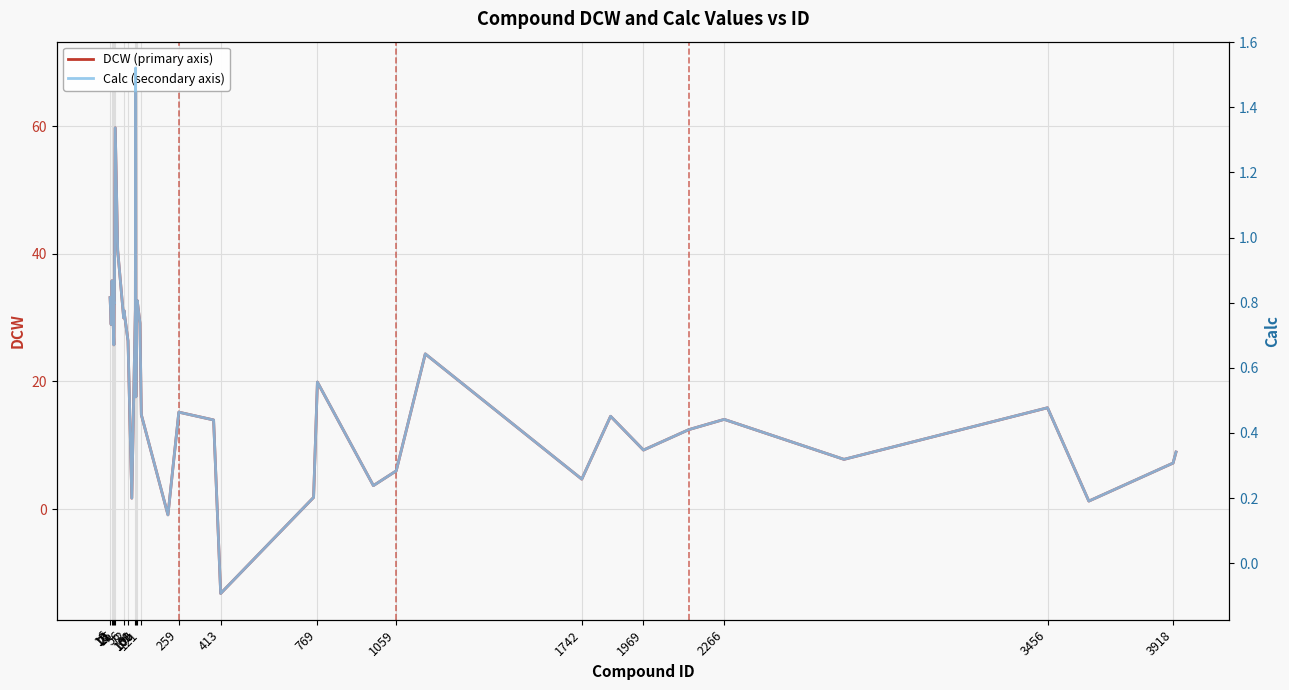

What is the sum of all Calc (secondary axis) values?

23.0